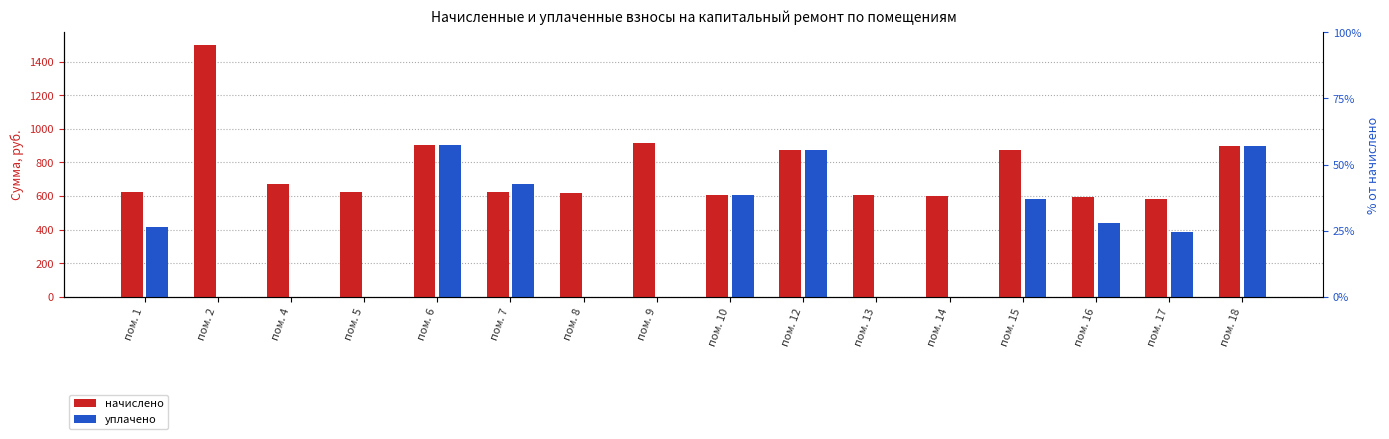

At пом. 6, list the series in order from largest to smallest.

начислено, уплачено